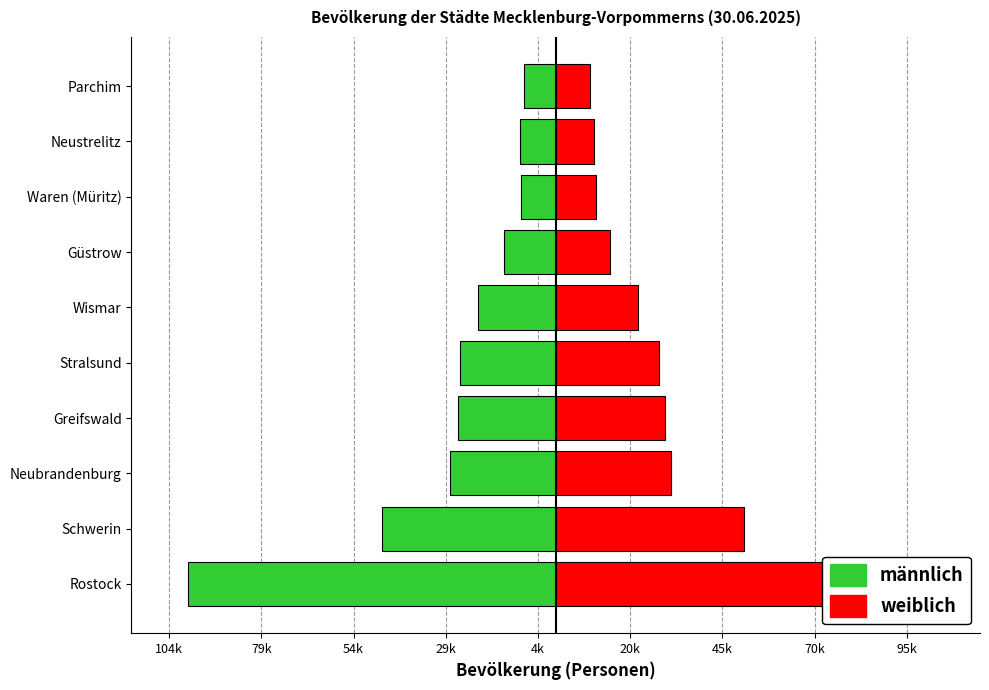

What is the value of the weiblich bar at the 8th from the left?

10807